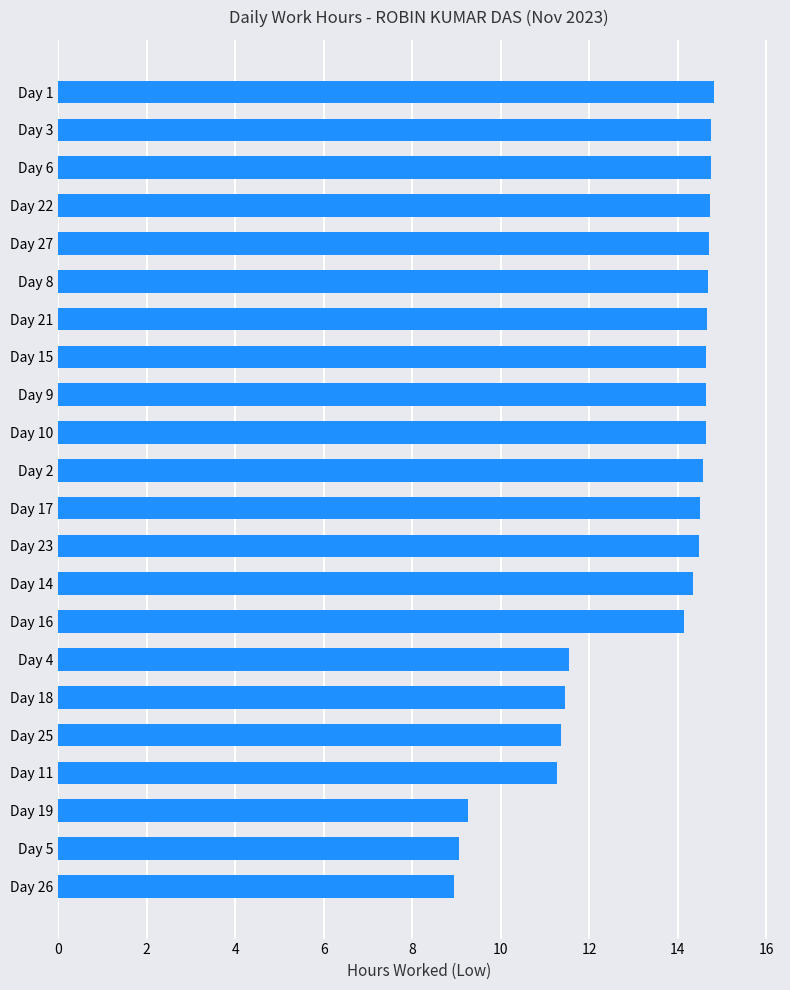

Does the chart contain stacked bars?

No